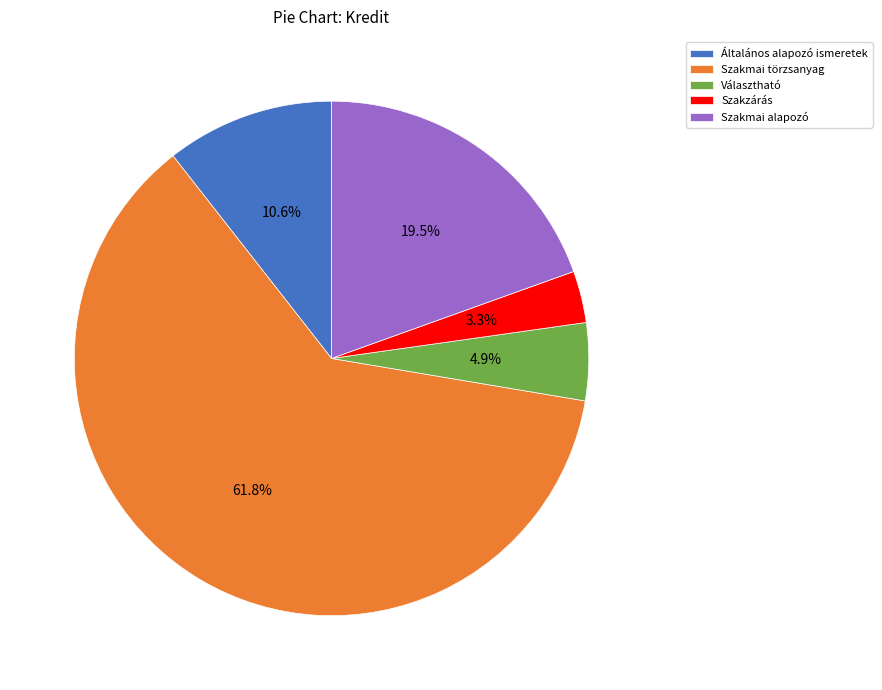

Approximately how many times larger is the value at Szakmai törzsanyag compared to Szakmai alapozó?

3.2